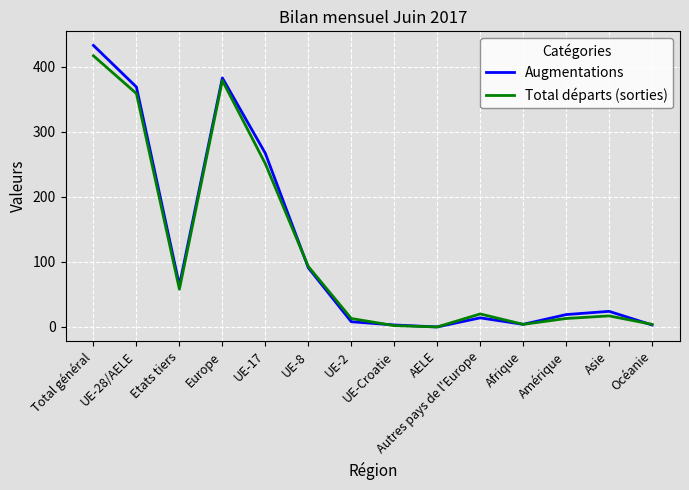

Is the value of Augmentations at UE-2 greater than the value of Total départs (sorties) at UE-28/AELE?

No